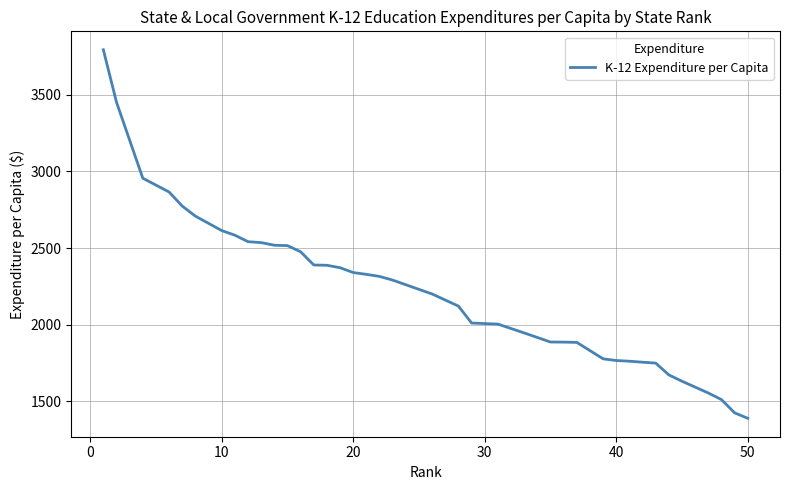

What is the difference between the maximum and minimum values?

2404.1